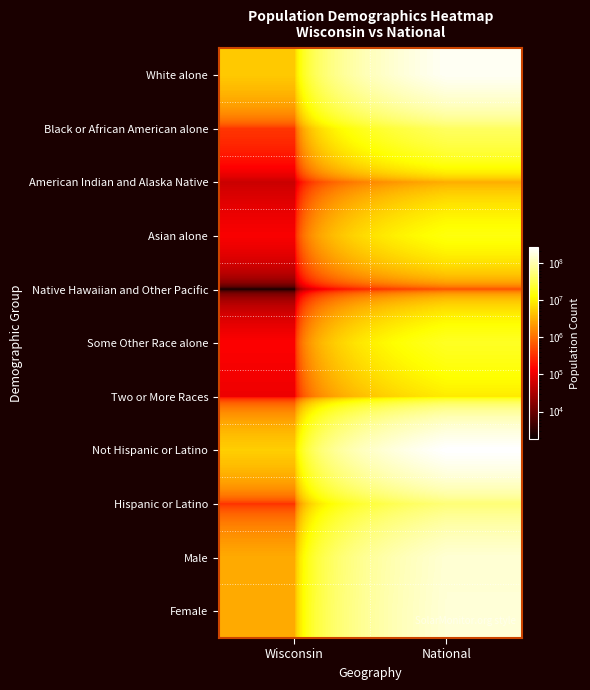

What is the spread (max minus min) of values at National?

257727931